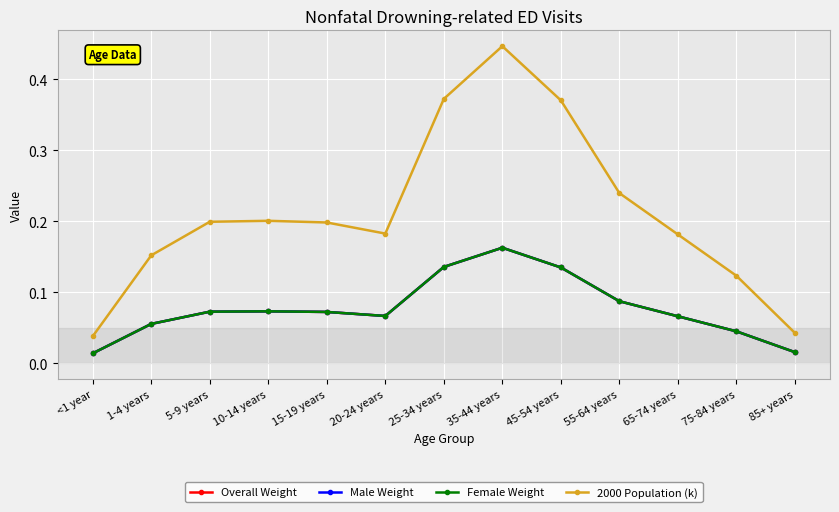

Reading left to right, what are all the values shown in this chart?

Overall Weight: 0.0	0.1	0.1	0.1	0.1	0.1	0.1	0.2	0.1	0.1	0.1	0.0	0.0
Male Weight: 0.0	0.1	0.1	0.1	0.1	0.1	0.1	0.2	0.1	0.1	0.1	0.0	0.0
Female Weight: 0.0	0.1	0.1	0.1	0.1	0.1	0.1	0.2	0.1	0.1	0.1	0.0	0.0
2000 Population (k): 0.0	0.2	0.2	0.2	0.2	0.2	0.4	0.4	0.4	0.2	0.2	0.1	0.0